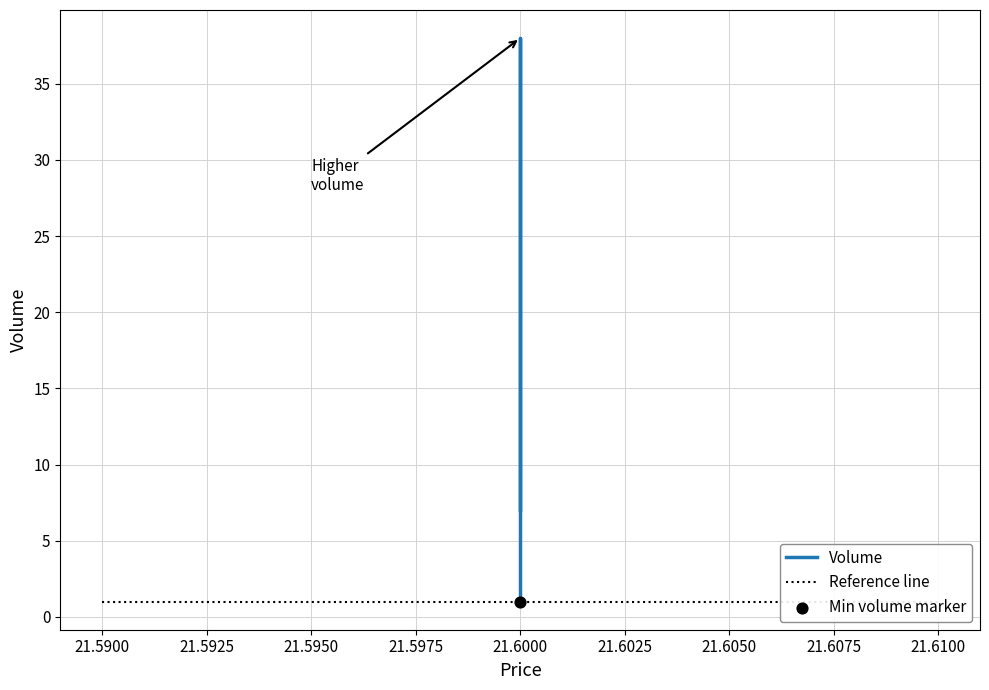

Which has a higher value, 21.6 or 21.6?

21.6